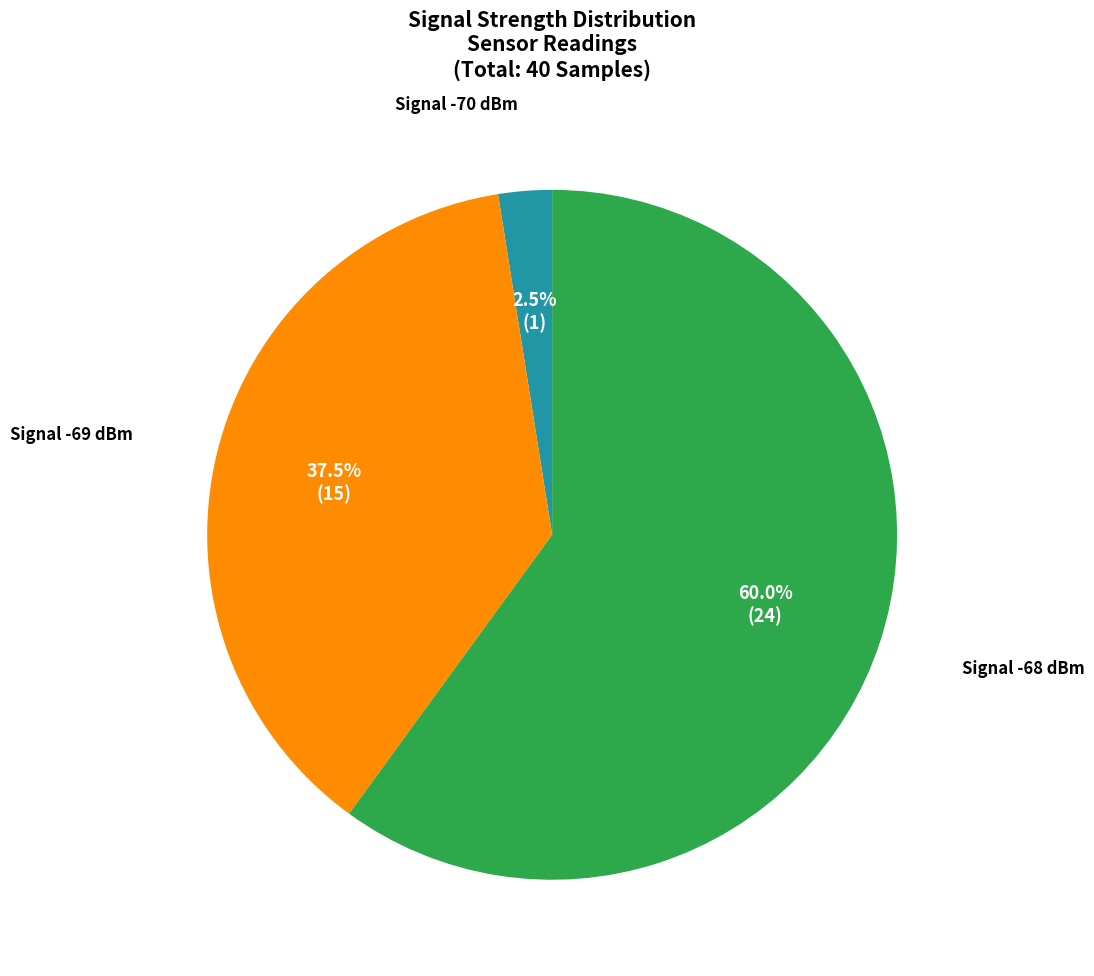

Count the number of slices in the pie.

3